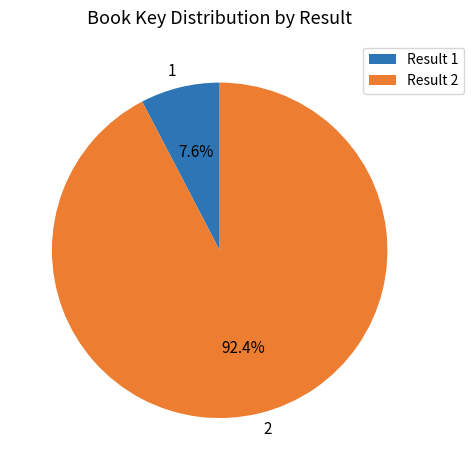

To the nearest percent, what is the difference between the largest and smallest slice percentages?

85%